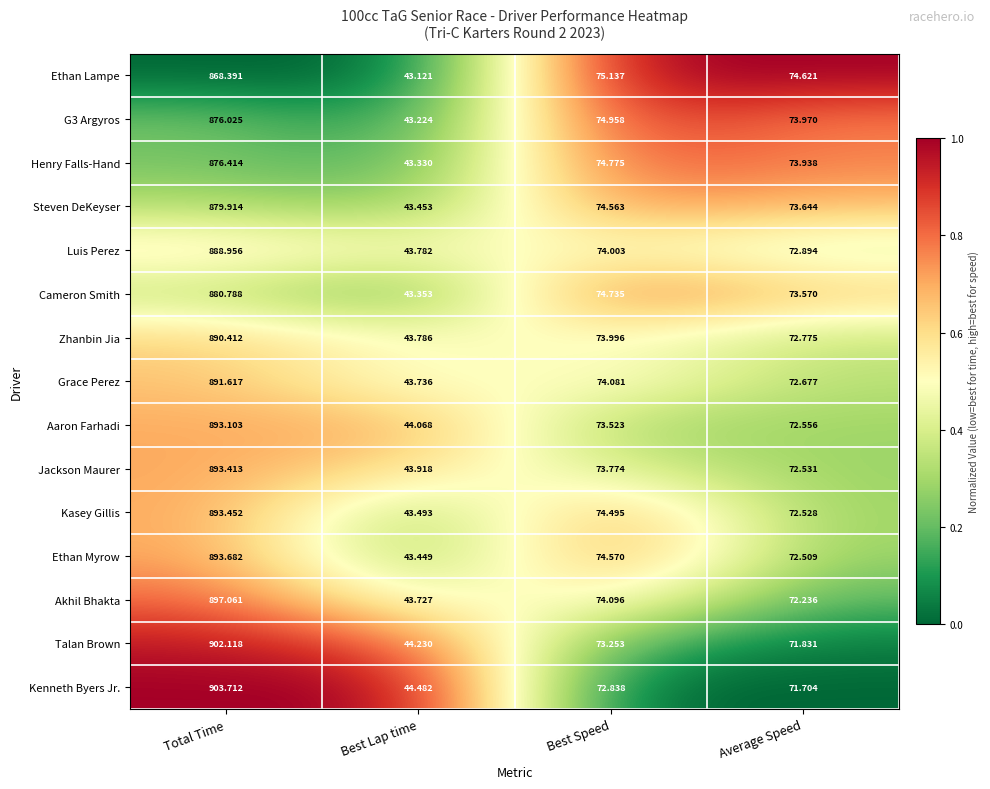

At which label is Akhil Bhakta closest to 470?

Best Speed